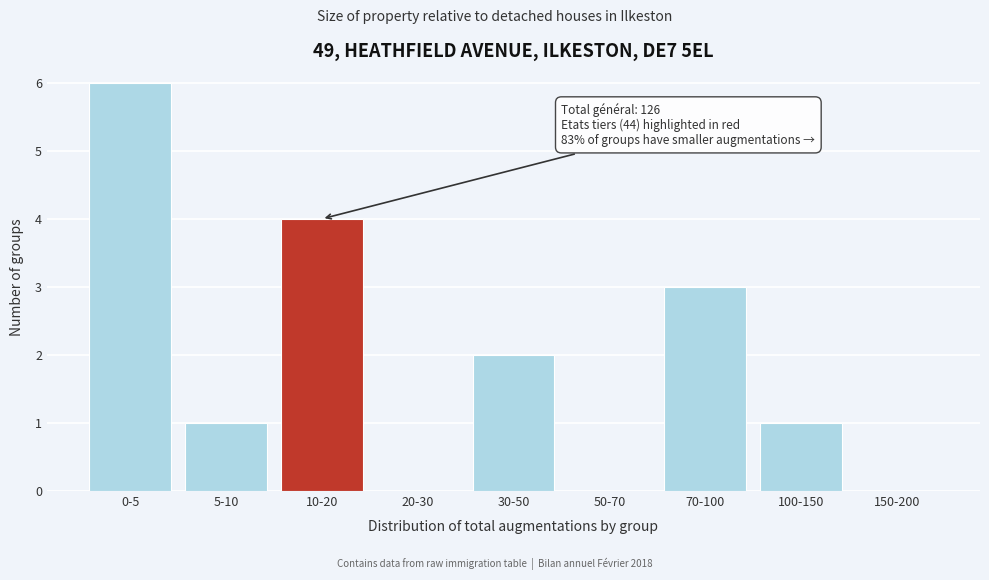

Reading left to right, extract all data points from this chart.

0-5=6	5-10=1	10-20=4	20-30=0	30-50=2	50-70=0	70-100=3	100-150=1	150-200=0